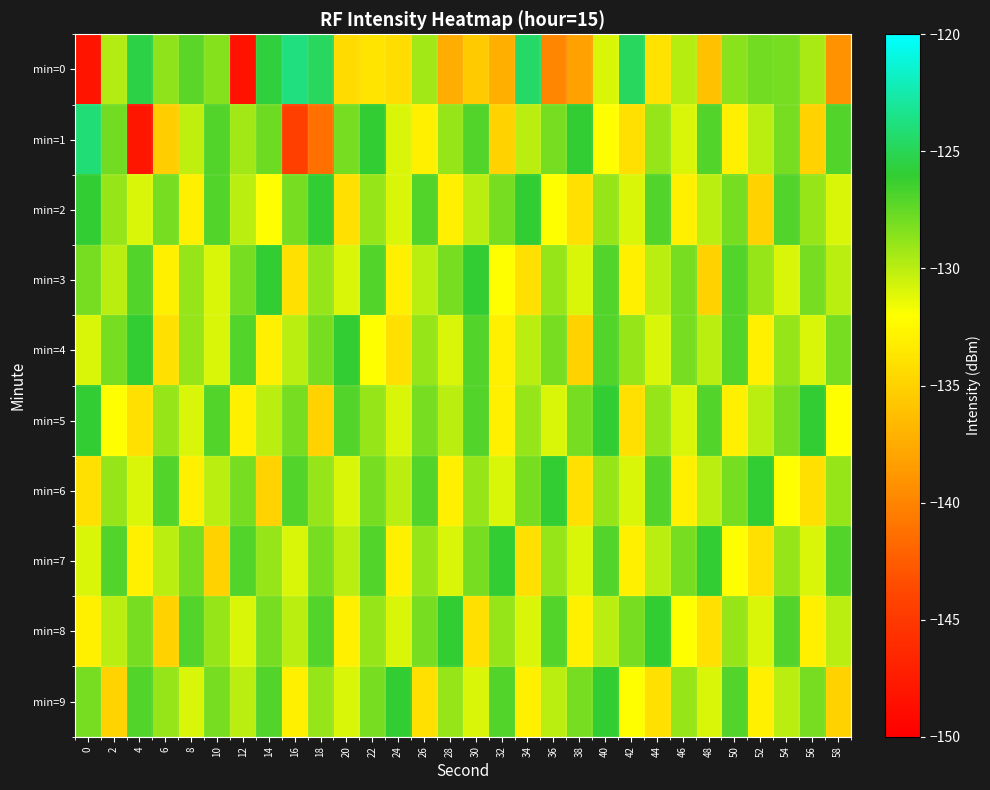

Which series has the widest spread of values?

min=0